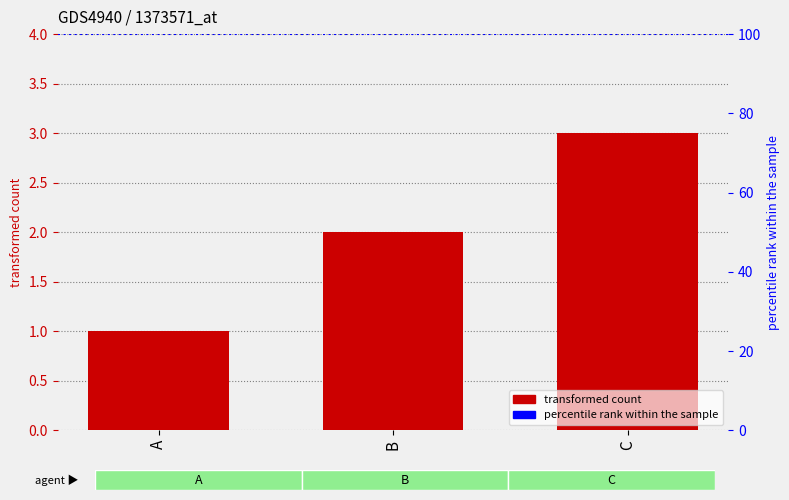

At which label is the value closest to 2?

B